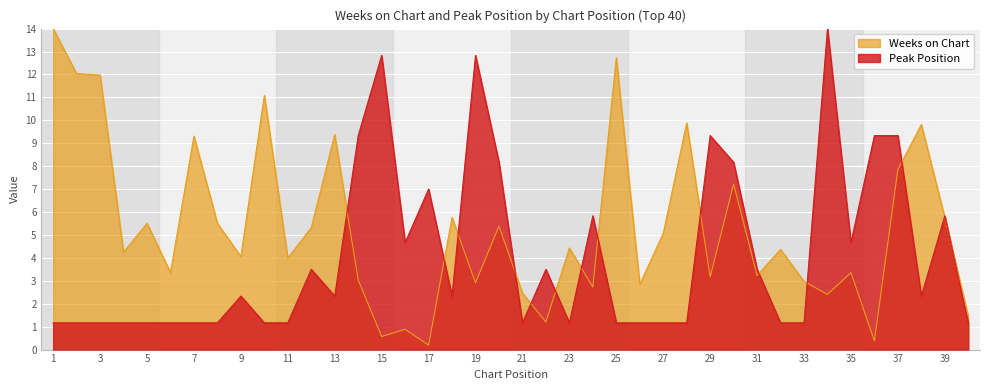

What is the minimum value for Weeks on Chart?

0.2